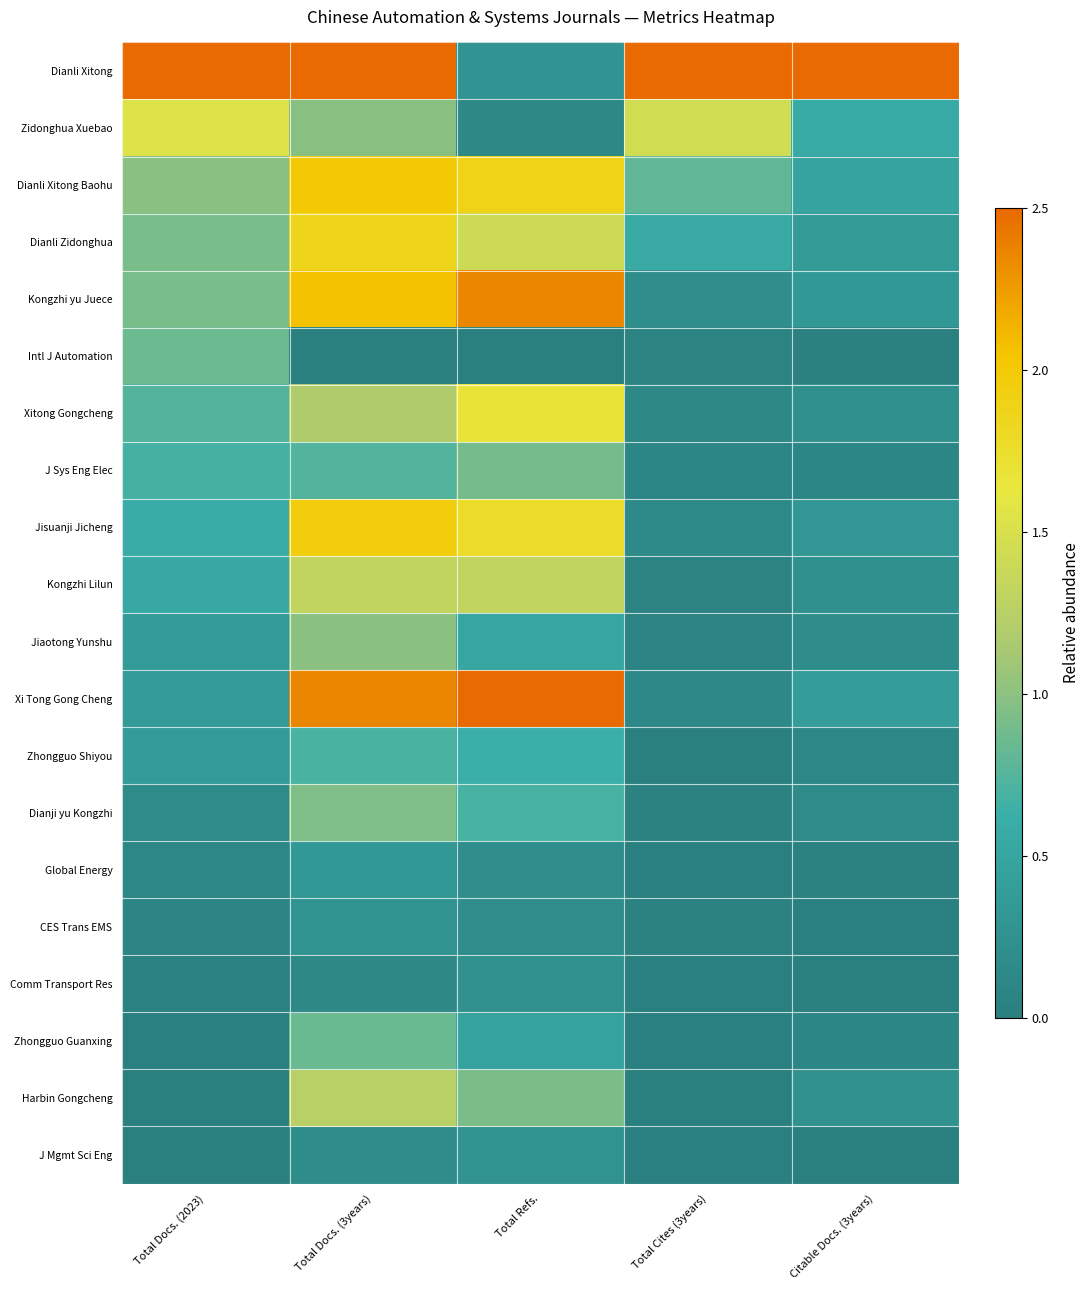

What is the maximum value shown in the chart?

2.5